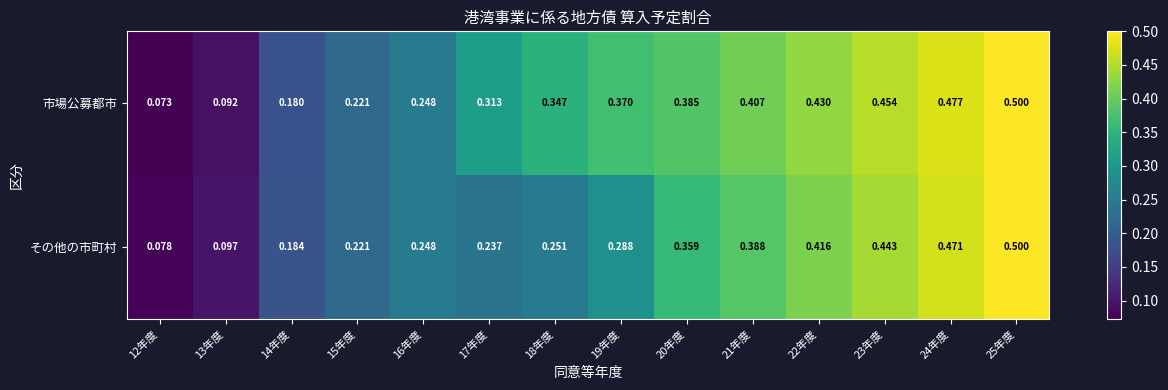

How many categories are shown in the chart?

14